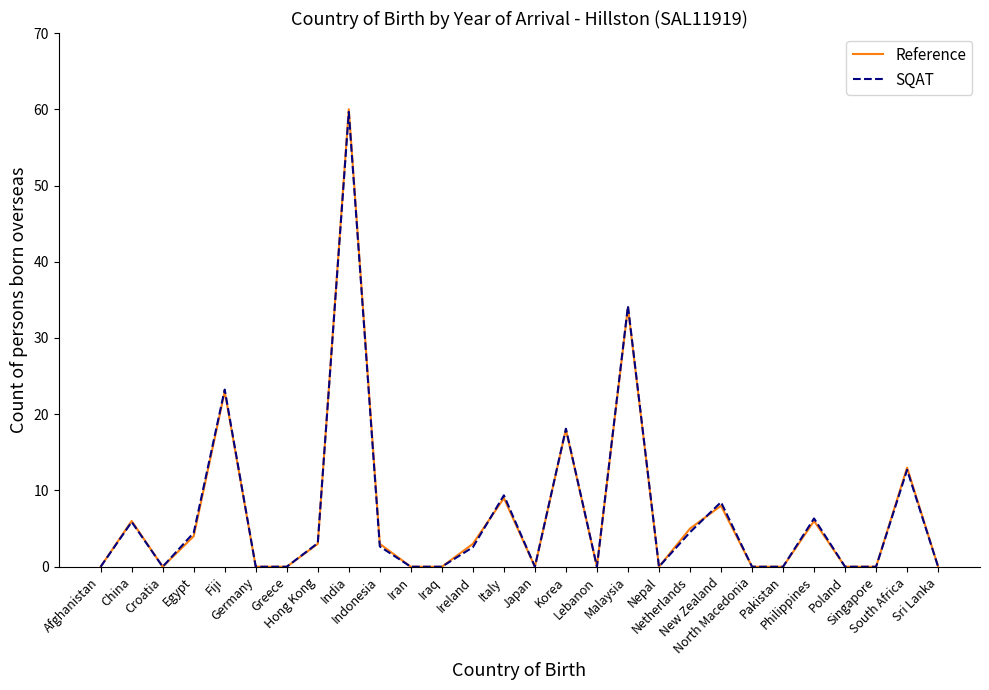

Is it true that Reference equals 3.6 at Philippines?

False